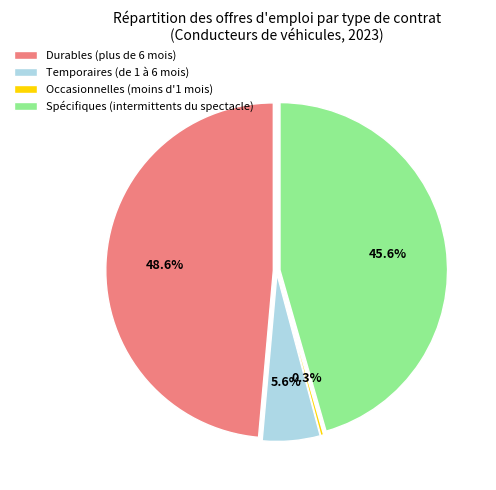

Count the number of slices in the pie.

4